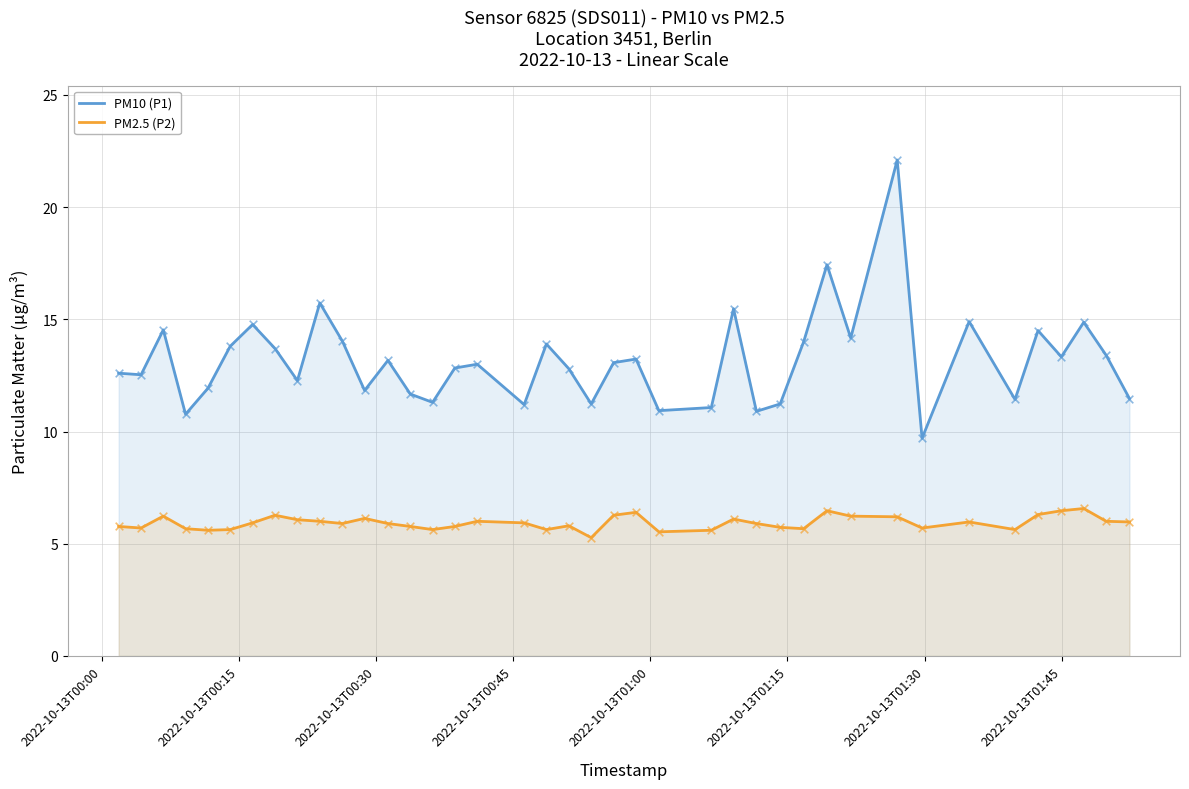

At how many categories does at least one series exceed 17?

2